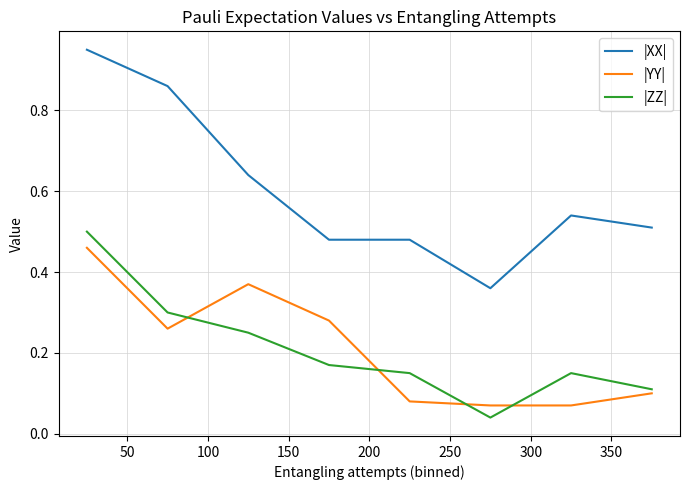

Which series has the largest total across all categories?

|XX|